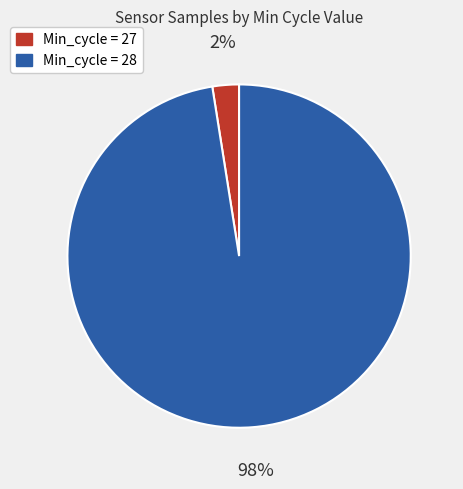

Which has a higher value, Min_cycle = 27 or Min_cycle = 28?

Min_cycle = 28